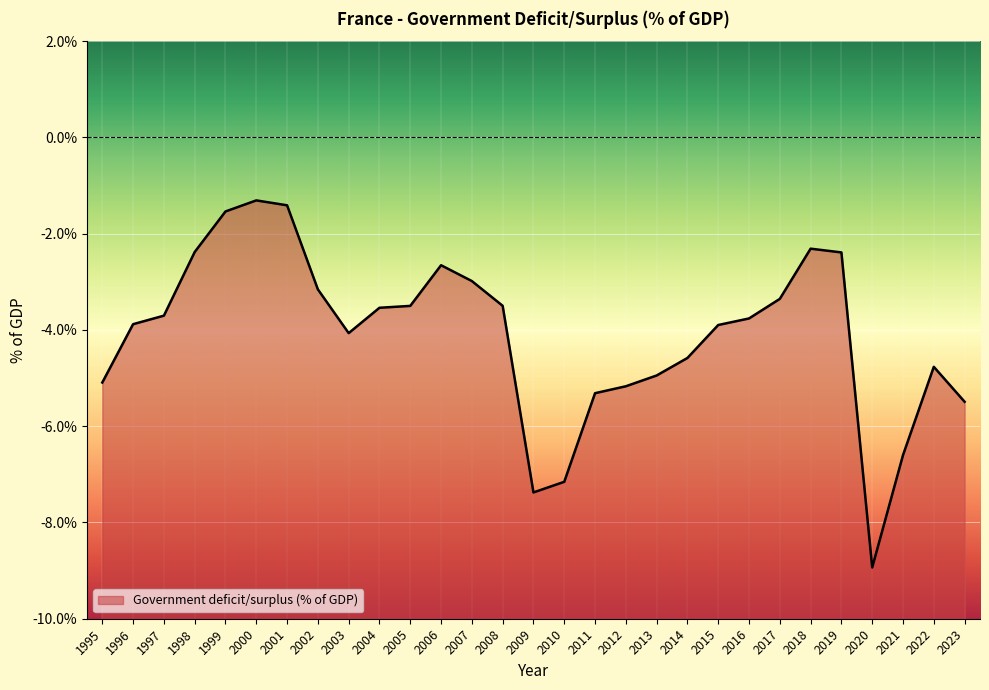

What is the maximum value shown in the chart?

-1.3